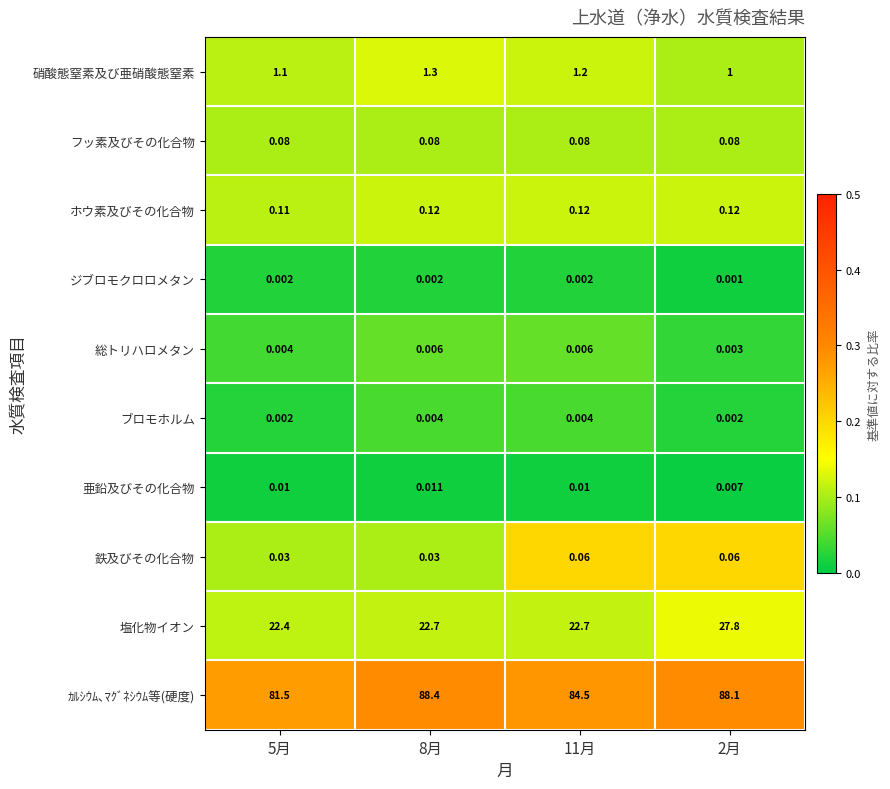

Which series has the largest range (max minus min)?

ｶﾙｼｳﾑ､ﾏｸﾞﾈｼｳﾑ等(硬度)